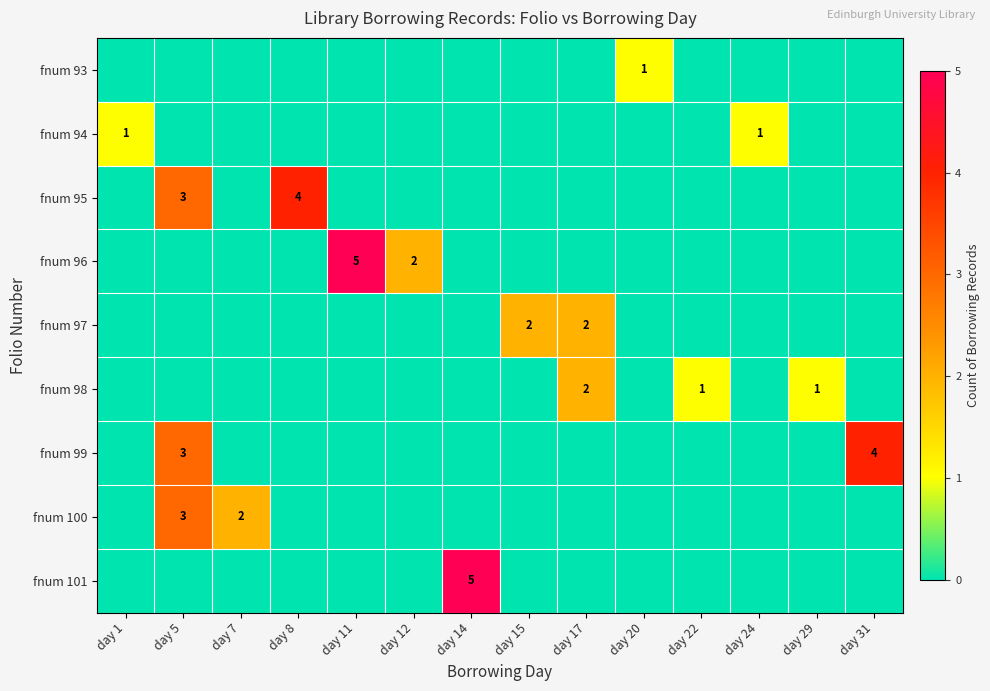

Is it true that fnum 100 equals 1 at day 7?

False